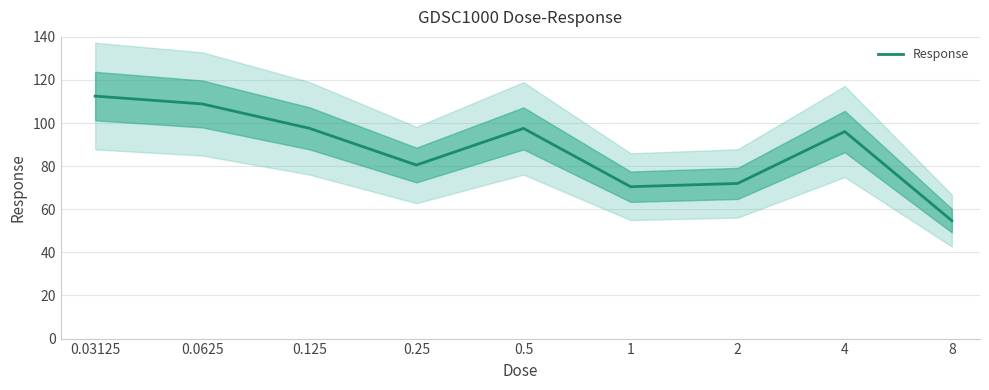

Rank the categories by value from highest to lowest.

0.03125, 0.0625, 0.125, 0.5, 4, 0.25, 2, 1, 8